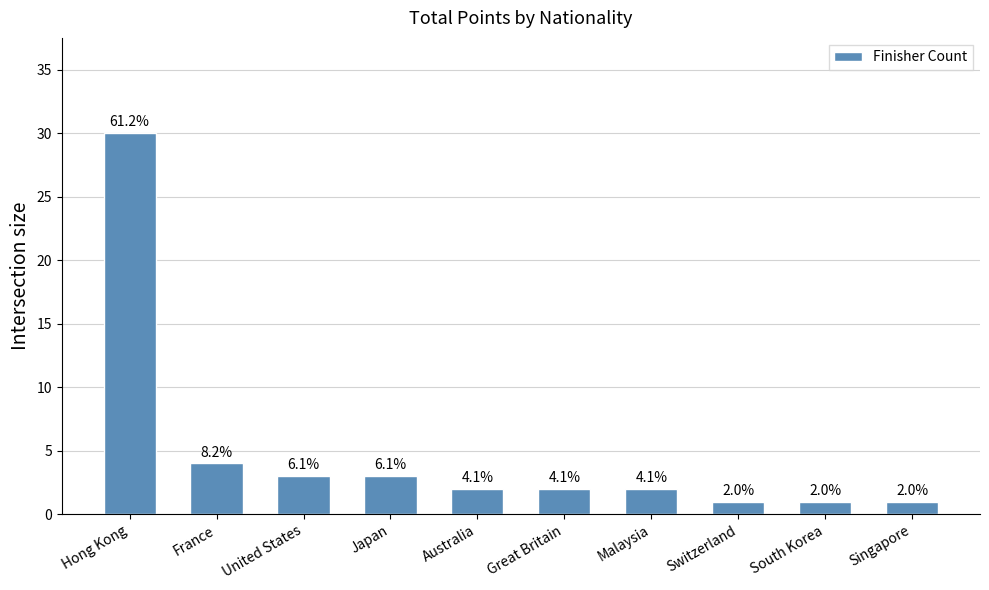

Rank the categories by value from highest to lowest.

Hong Kong, France, United States, Japan, Australia, Great Britain, Malaysia, Switzerland, South Korea, Singapore